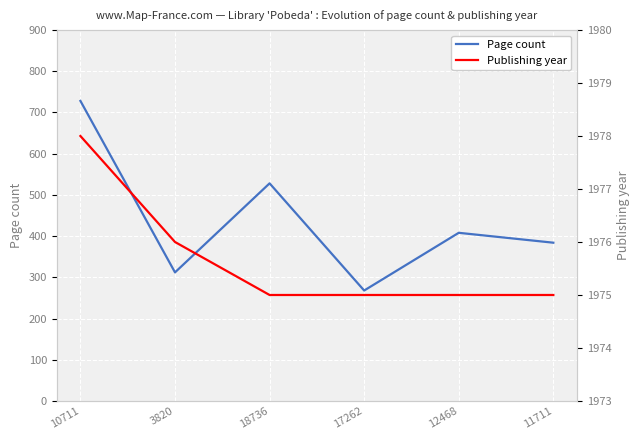

True or false: Page count and Publishing year cross at least once.

False